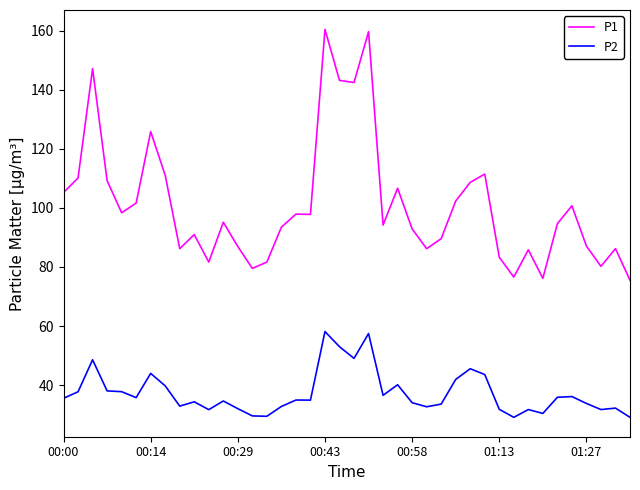

List the series in order of their overall mean, lowest first.

P2, P1